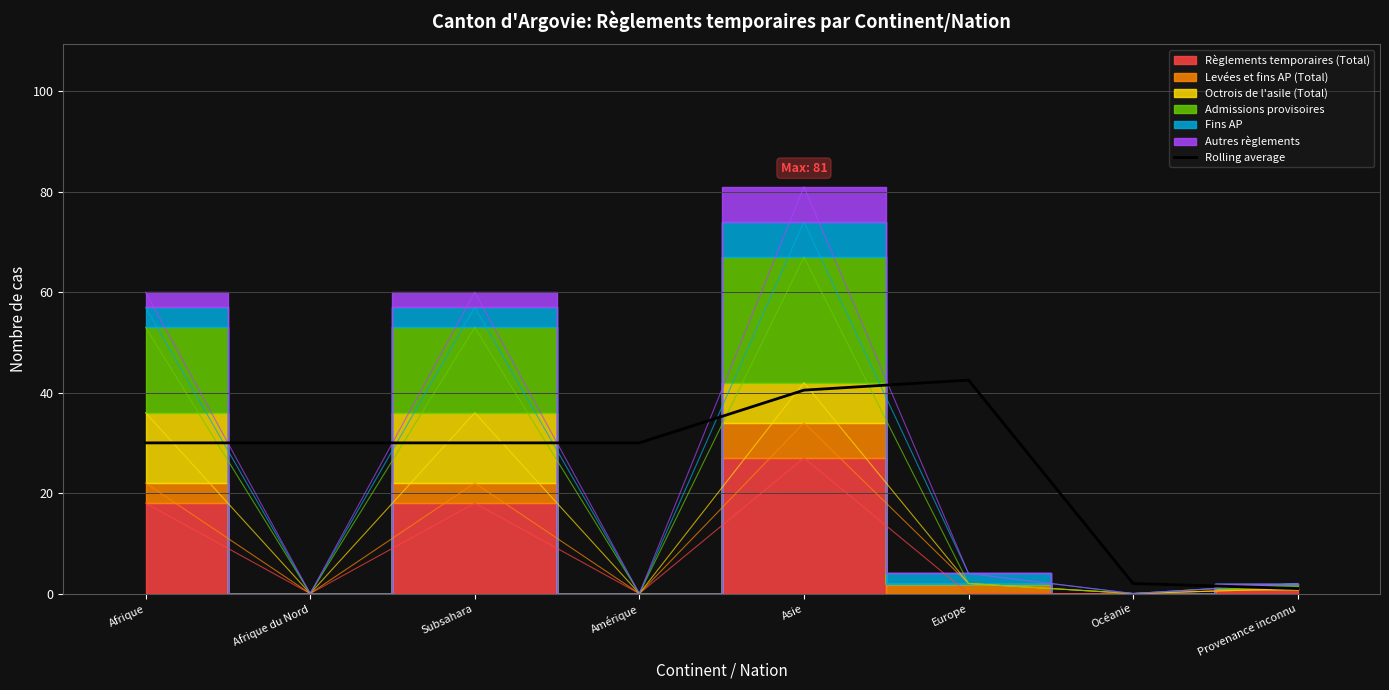

Reading right to left, list all the values displayed in this chart.

Provenance inconnu=1.0	Océanie=2.0	Europe=42.5	Asie=40.5	Amérique=30.0	Subsahara=30.0	Afrique du Nord=30.0	Afrique=30.0